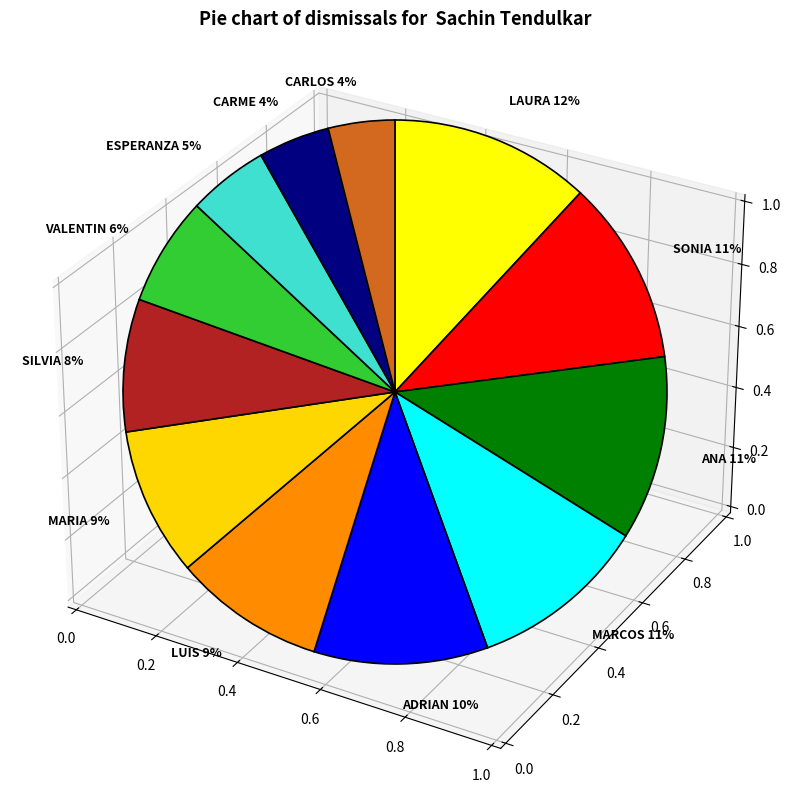

Does any single category account for the majority?

No